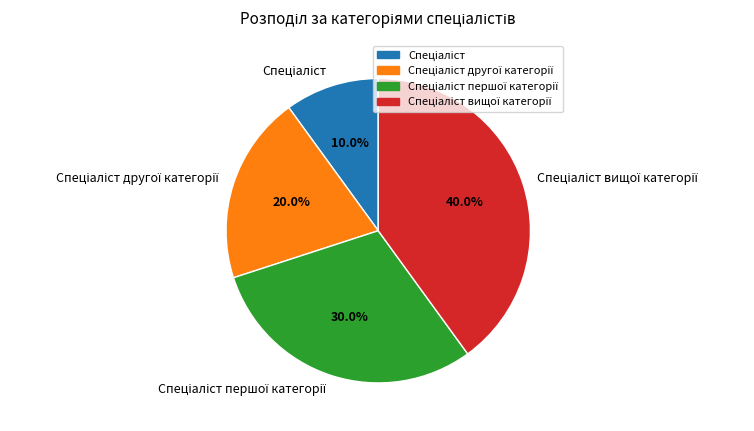

Is there a majority slice in this chart?

No